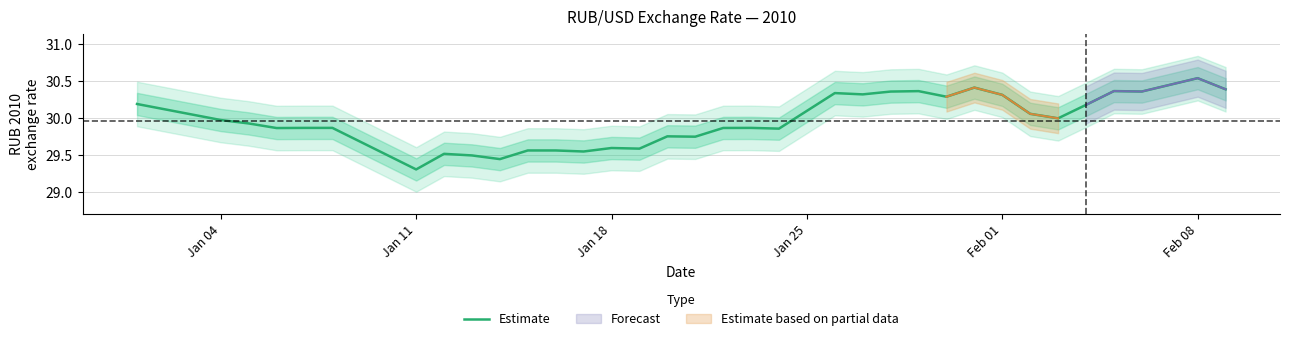

Where is Estimate nearest to the value 29?

Jan 11